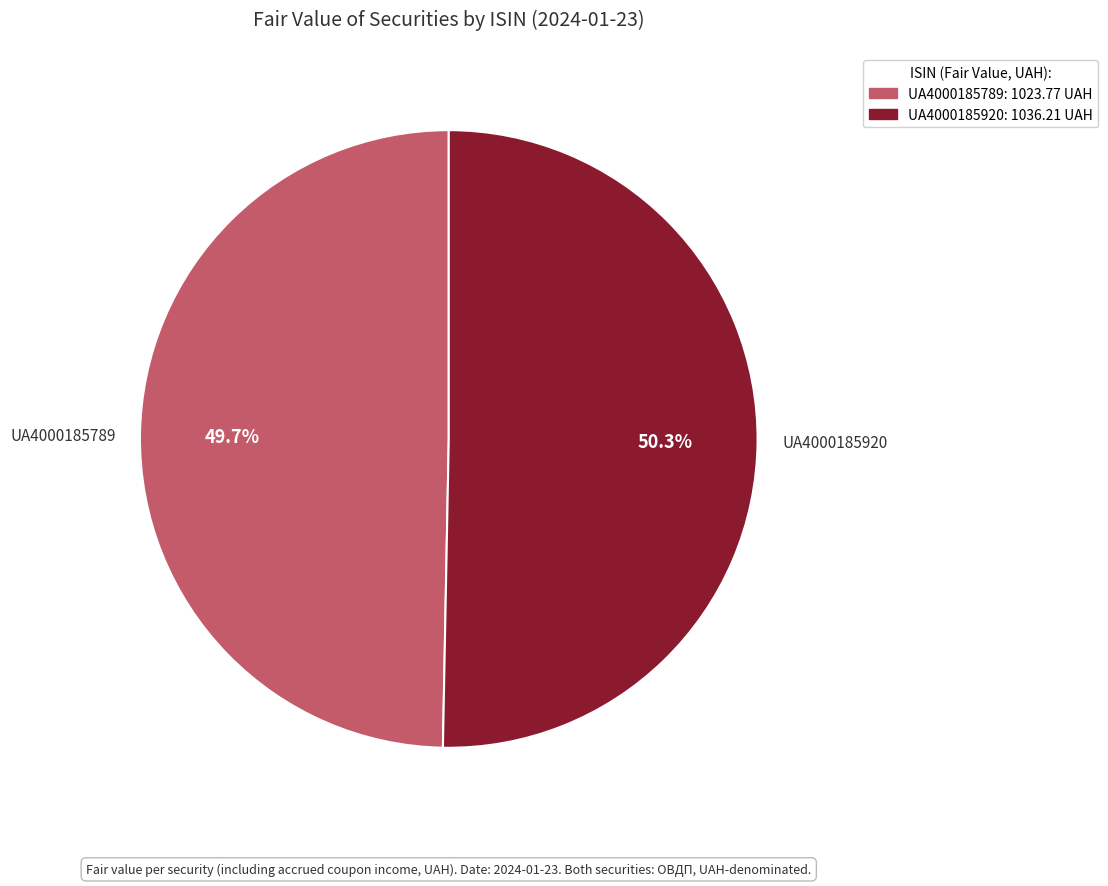

To the nearest percent, what portion does UA4000185920 represent?

50%